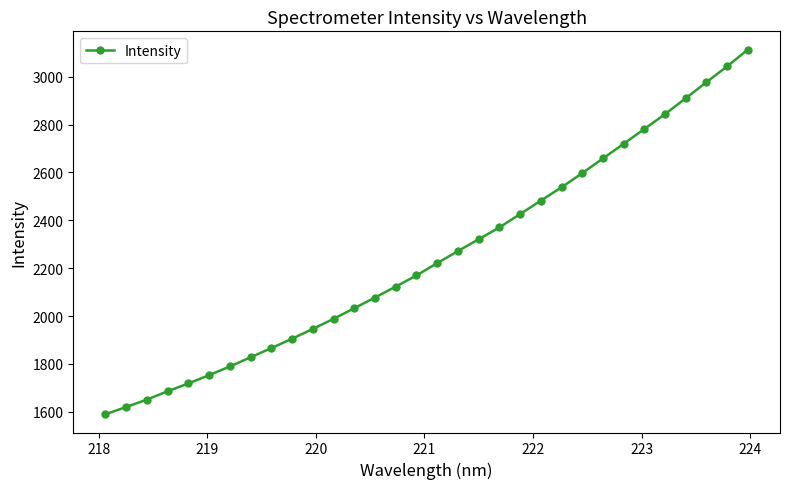

What is the value of the 21st point from the left?

2426.0